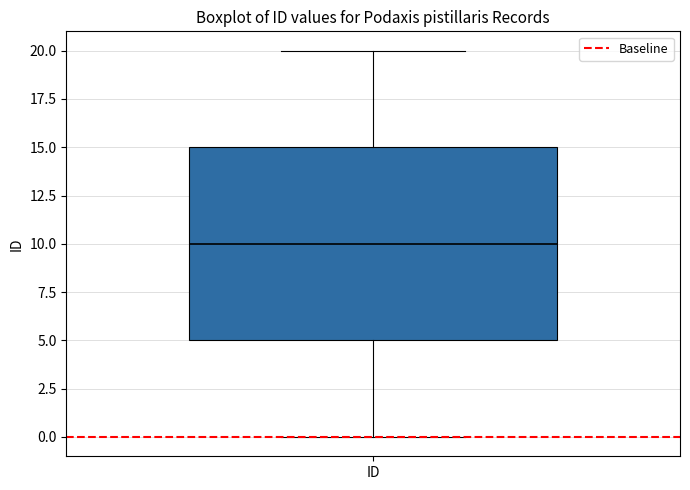

Read this box plot against the y-axis: the position of the median line, the range covered by the box, and the ends of both whiskers. The values are not printed on the chart, so give them approximately, as read against the axis.

median 10, box 5 to 15, whiskers 0 to 20